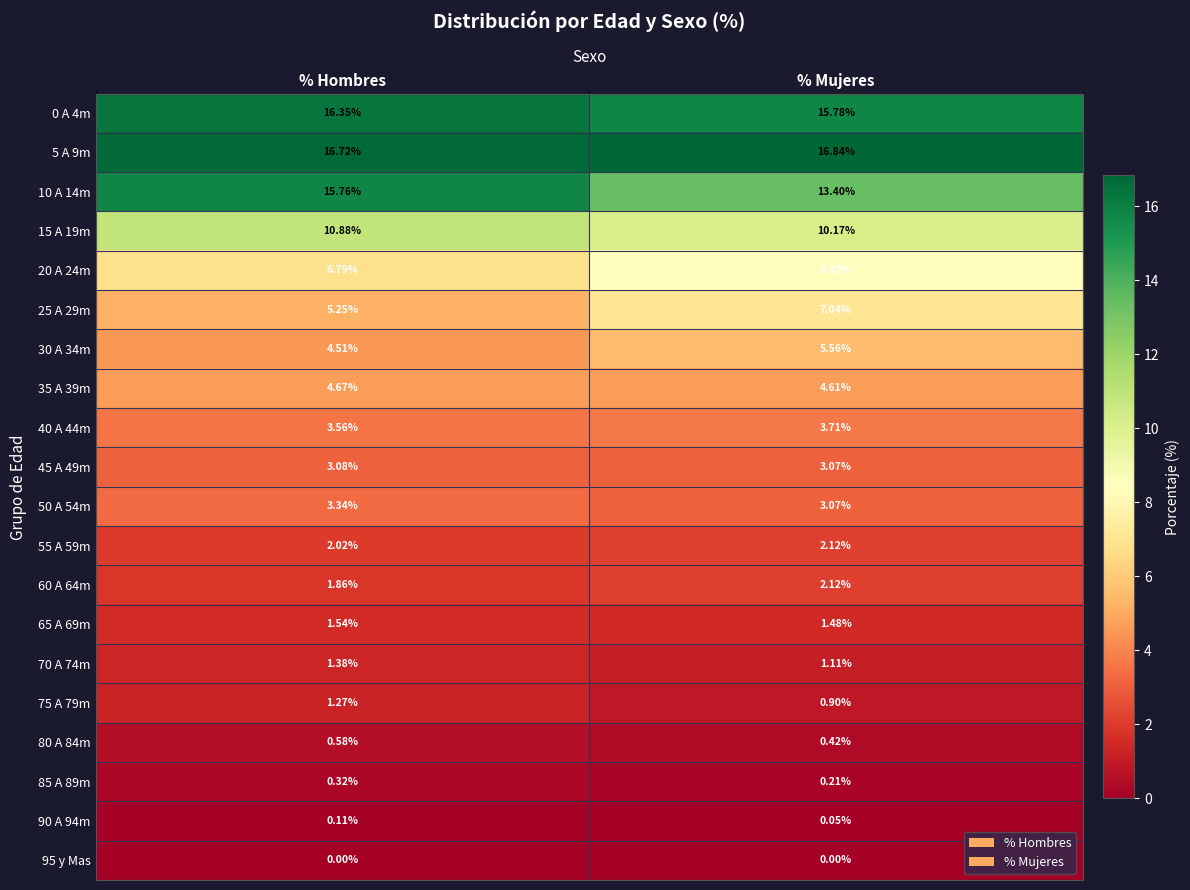

Which label corresponds to the largest value in the chart?

% Mujeres